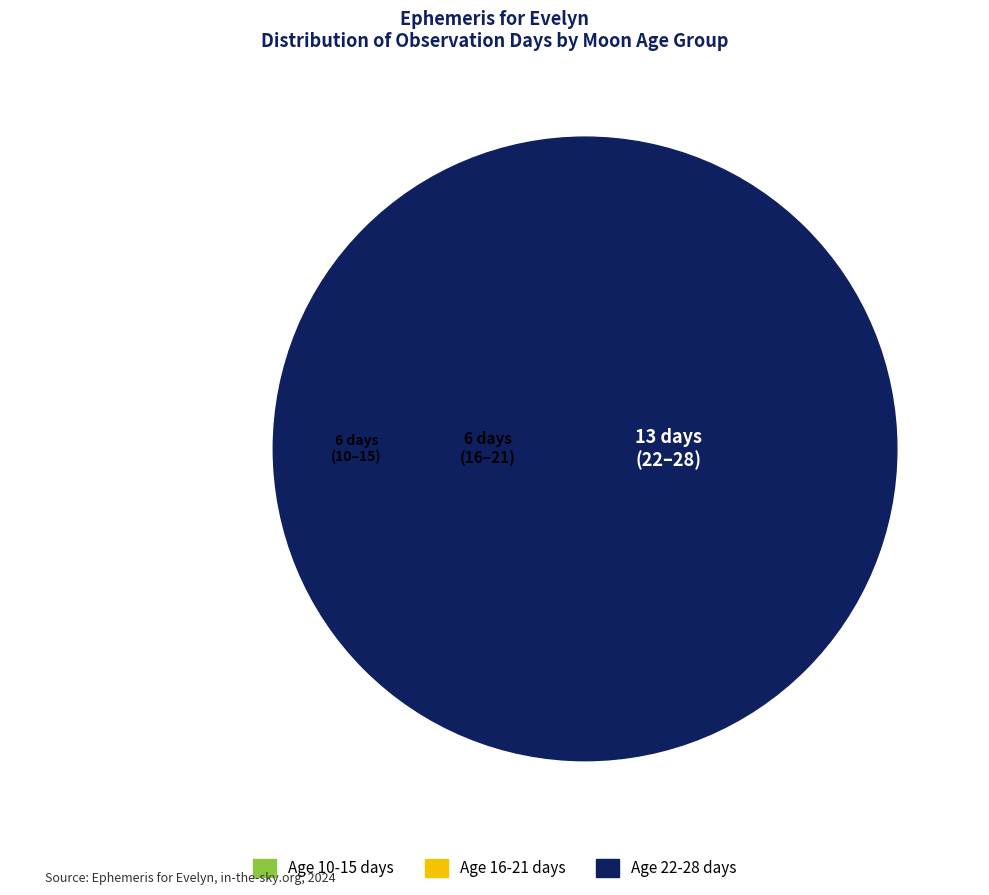

Is 29-May the majority of the pie?

No